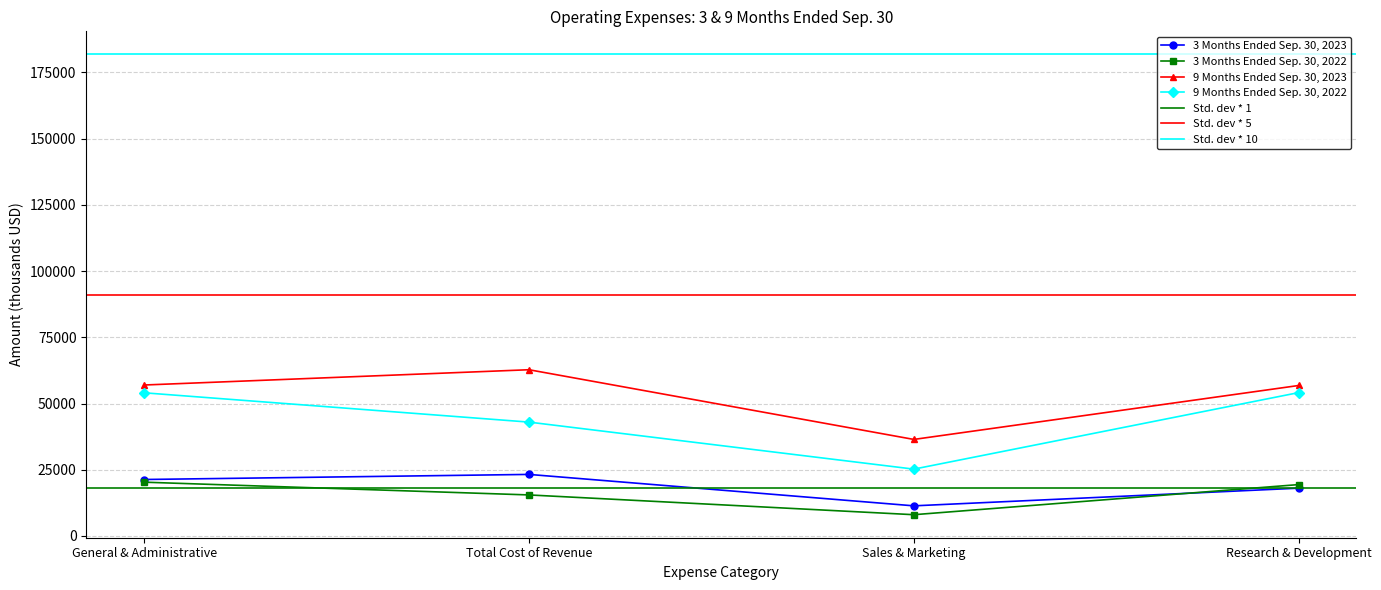

List the series in order of their peak value, lowest first.

3 Months Ended Sep. 30, 2022, 3 Months Ended Sep. 30, 2023, 9 Months Ended Sep. 30, 2022, 9 Months Ended Sep. 30, 2023